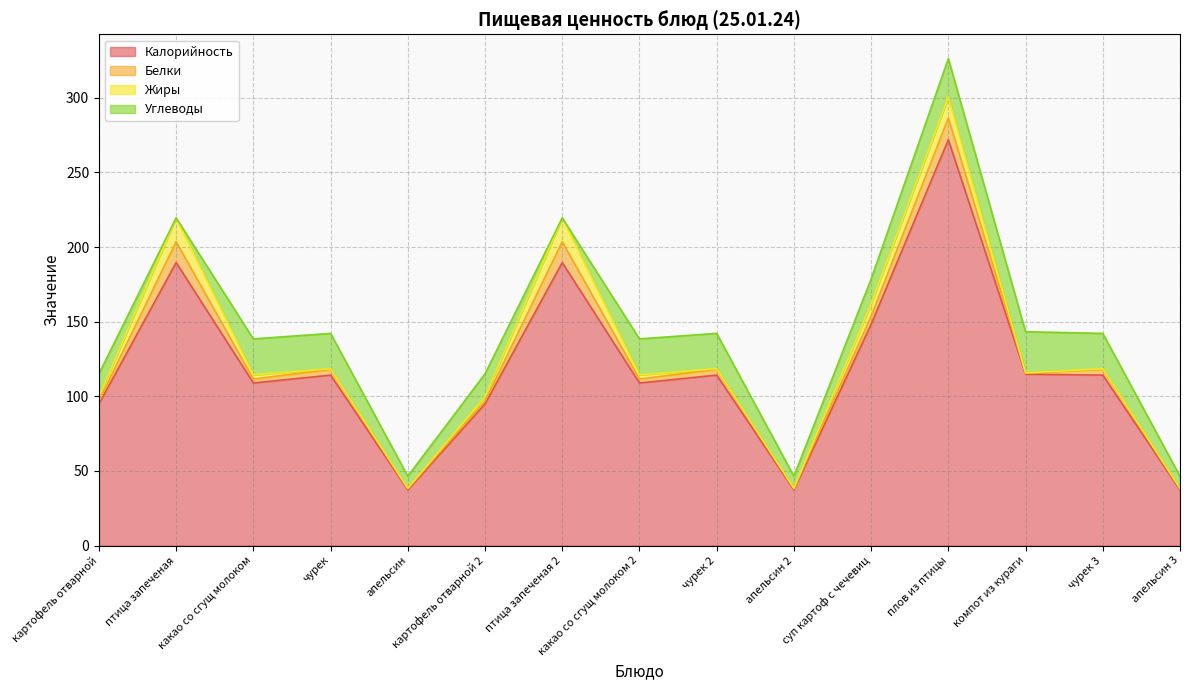

Reading left to right, list all the values displayed in this chart.

Калорийность: 94.9	189.6	108.9	114.2	37.3	94.9	189.6	108.9	114.2	37.3	148.2	271.9	114.8	114.2	37.3
Белки: 1.9	14.0	2.6	3.8	0.8	1.9	14.0	2.6	3.8	0.8	5.5	14.6	0.8	3.8	0.8
Жиры: 2.9	15.9	2.8	0.5	0.1	2.9	15.9	2.8	0.5	0.1	8.3	14.0	0.1	0.5	0.1
Углеводы: 15.3	0.0	24.1	23.6	8.2	15.3	0.0	24.1	23.6	8.2	16.5	25.7	27.6	23.6	8.2